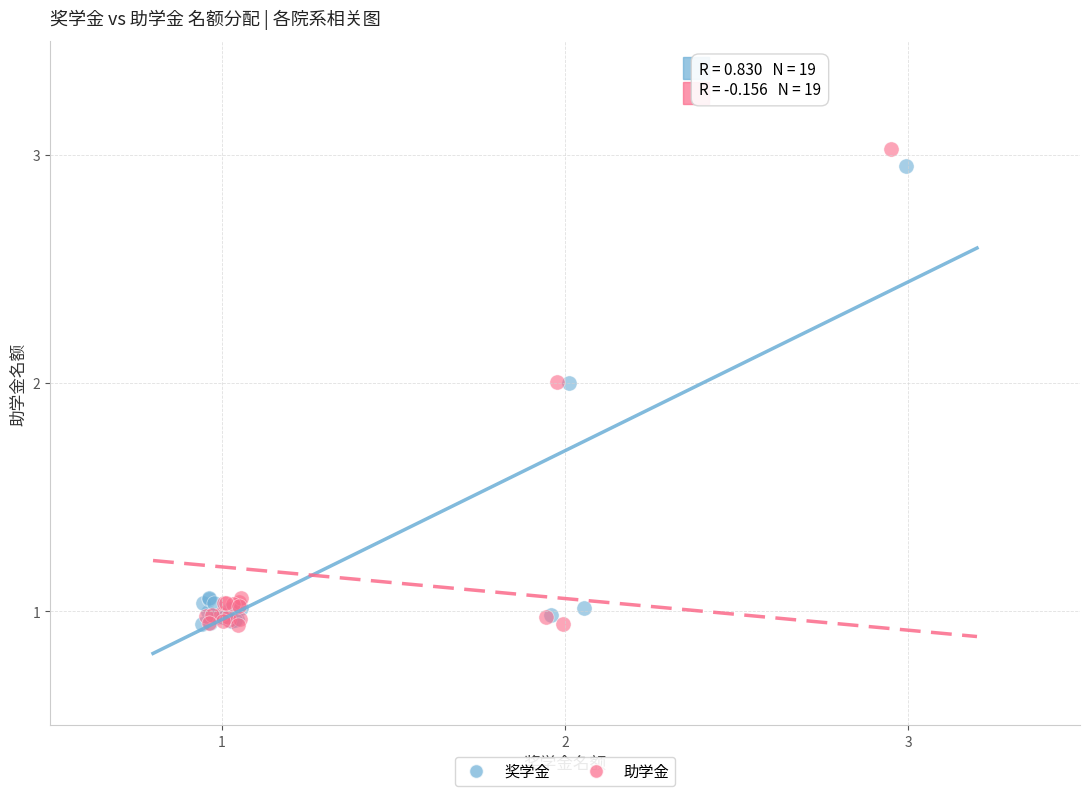

What are all the series names shown in the legend?

奖学金, 助学金